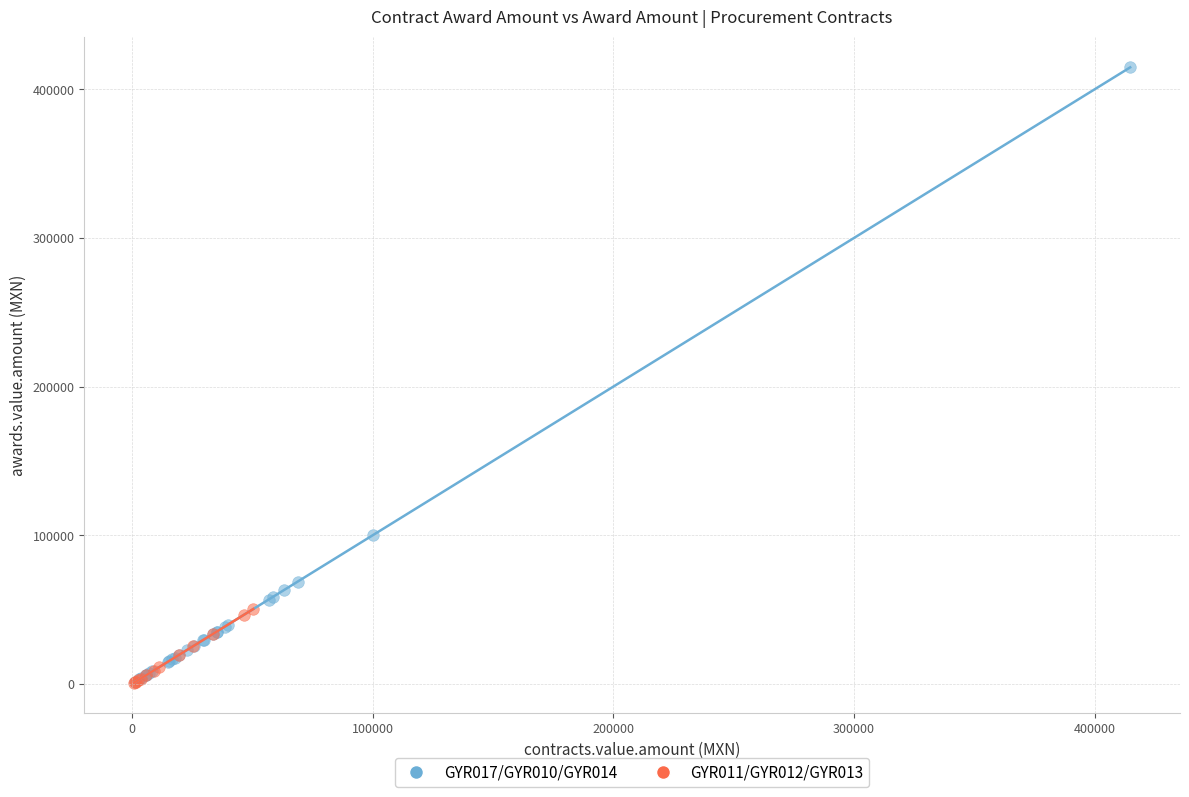

Which series has the largest Y range (max minus min)?

GYR017/GYR010/GYR014